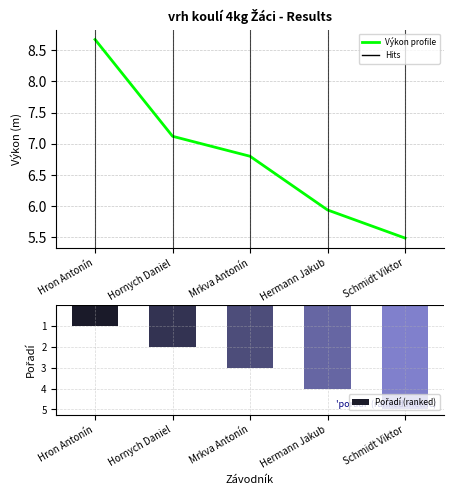

How many Pořadí (ranked) values are between -4 and -2?

3